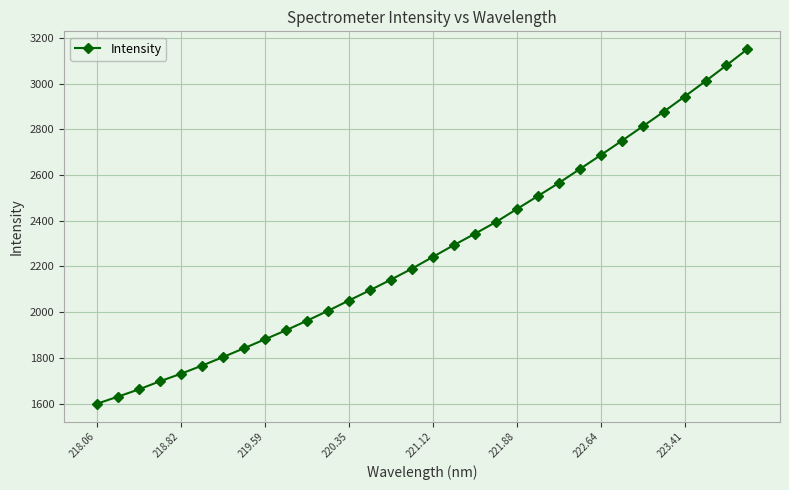

What is the average value?

2272.0